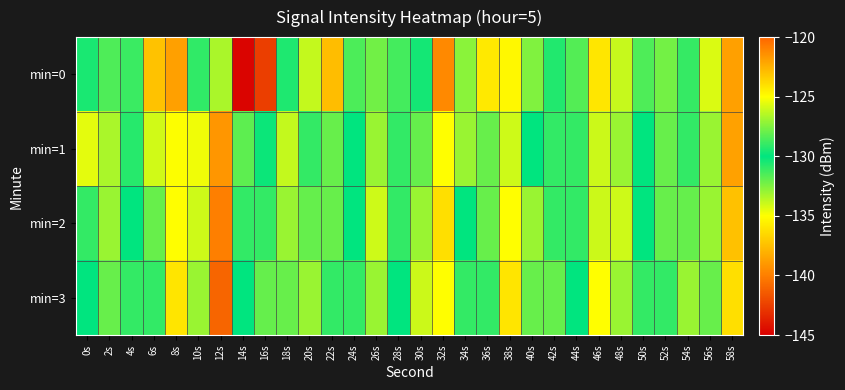

Reading right to left, list all the values displayed in this chart.

min=0: 58s=-121.9	56s=-134.3	54s=-129.0	52s=-127.7	50s=-131.5	48s=-126.1	46s=-136.0	44s=-131.6	42s=-129.4	40s=-132.5	38s=-124.8	36s=-135.8	34s=-127.3	32s=-121.2	30s=-129.6	28s=-128.7	26s=-127.8	24s=-131.5	22s=-137.6	20s=-126.2	18s=-129.4	16s=-142.5	14s=-144.8	12s=-126.7	10s=-131.0	8s=-138.7	6s=-137.3	4s=-128.8	2s=-128.5	0s=-129.5
min=1: 58s=-122.0	56s=-133.0	54s=-129.0	52s=-128.0	50s=-130.0	48s=-127.0	46s=-134.0	44s=-131.0	42s=-129.0	40s=-130.0	38s=-126.0	36s=-128.0	34s=-133.0	32s=-125.0	30s=-132.0	28s=-129.0	26s=-127.0	24s=-130.0	22s=-128.0	20s=-131.0	18s=-126.2	16s=-130.2	14s=-128.2	12s=-139.1	10s=-125.3	8s=-135.0	6s=-125.9	4s=-129.3	2s=-126.7	0s=-134.5
min=2: 58s=-123.0	56s=-127.0	54s=-132.0	52s=-128.0	50s=-130.0	48s=-126.0	46s=-134.0	44s=-129.0	42s=-131.0	40s=-127.0	38s=-135.0	36s=-128.0	34s=-130.0	32s=-124.0	30s=-133.0	28s=-129.0	26s=-126.0	24s=-130.0	22s=-128.0	20s=-132.0	18s=-127.0	16s=-131.0	14s=-129.0	12s=-140.0	10s=-126.0	8s=-135.0	6s=-128.0	4s=-130.0	2s=-127.0	0s=-131.0
min=3: 58s=-124.0	56s=-128.0	54s=-133.0	52s=-129.0	50s=-131.0	48s=-127.0	46s=-135.0	44s=-130.0	42s=-132.0	40s=-128.0	38s=-136.0	36s=-129.0	34s=-131.0	32s=-125.0	30s=-134.0	28s=-130.0	26s=-127.0	24s=-131.0	22s=-129.0	20s=-133.0	18s=-128.0	16s=-132.0	14s=-130.0	12s=-141.0	10s=-127.0	8s=-136.0	6s=-129.0	4s=-131.0	2s=-128.0	0s=-130.0